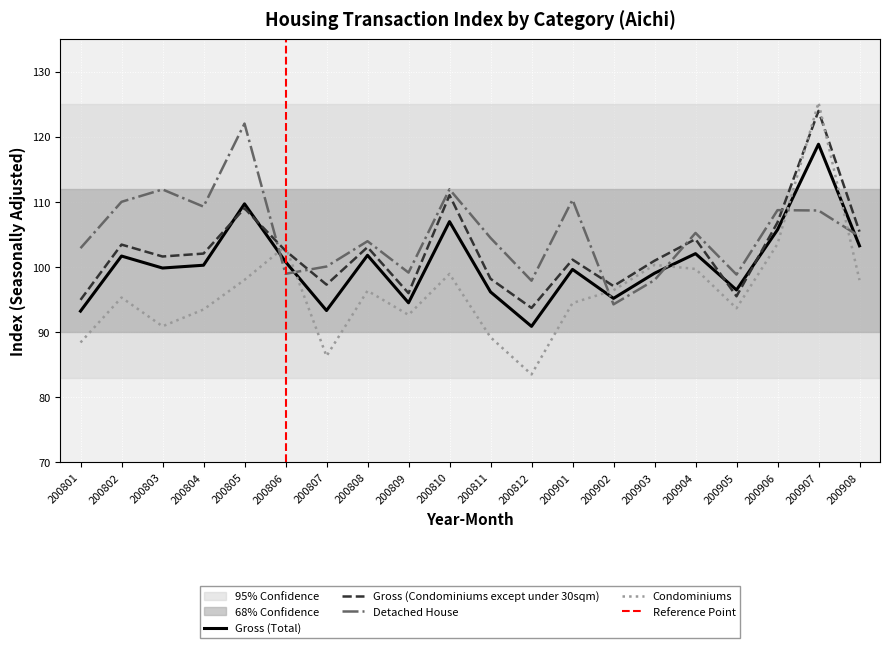

What is the maximum value shown in the chart?

125.2